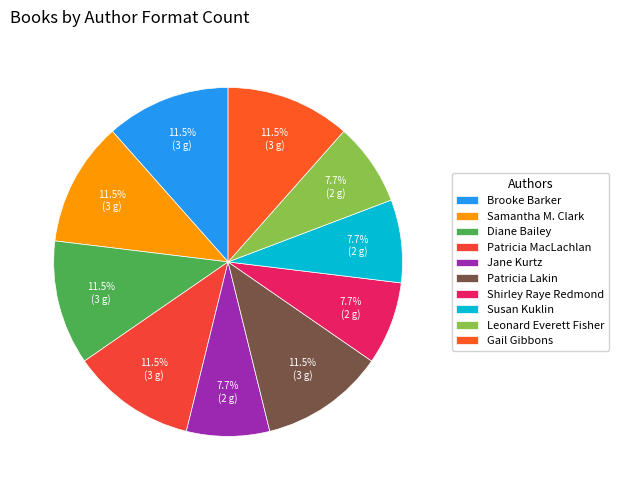

True or false: Susan Kuklin accounts for 8% of the total.

True